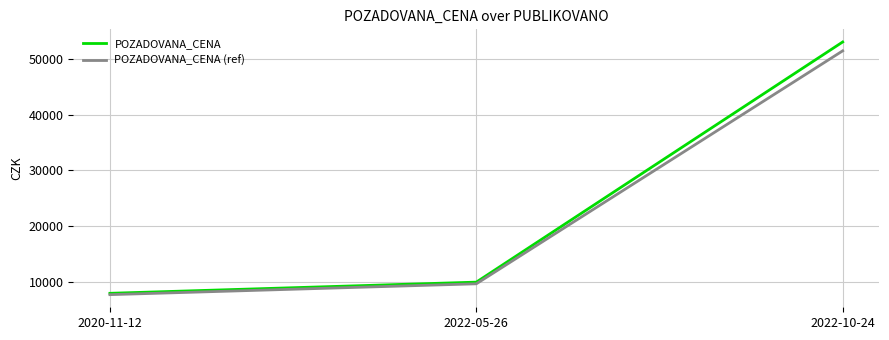

Where is POZADOVANA_CENA (ref) nearest to the value 29585?

2022-05-26